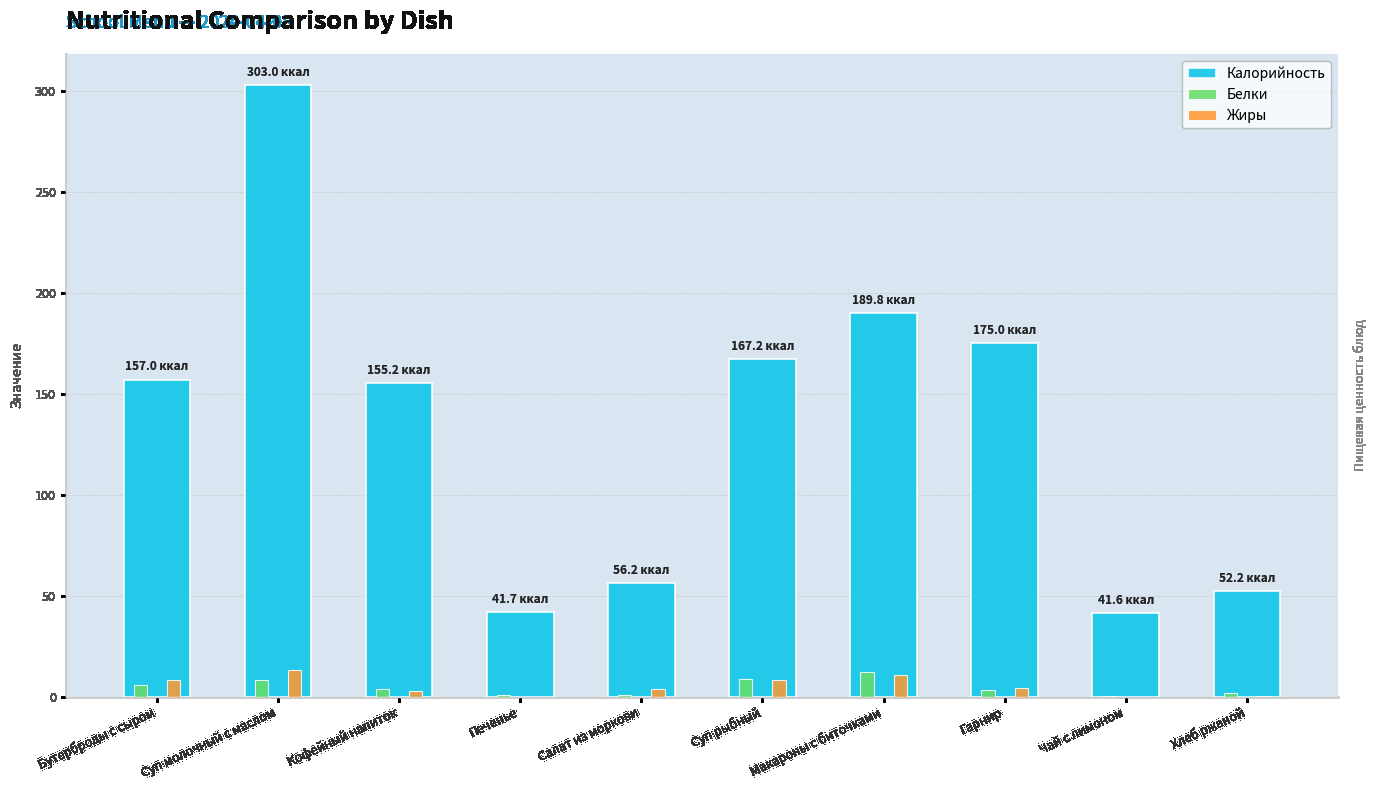

Which series has the widest spread of values?

Калорийность